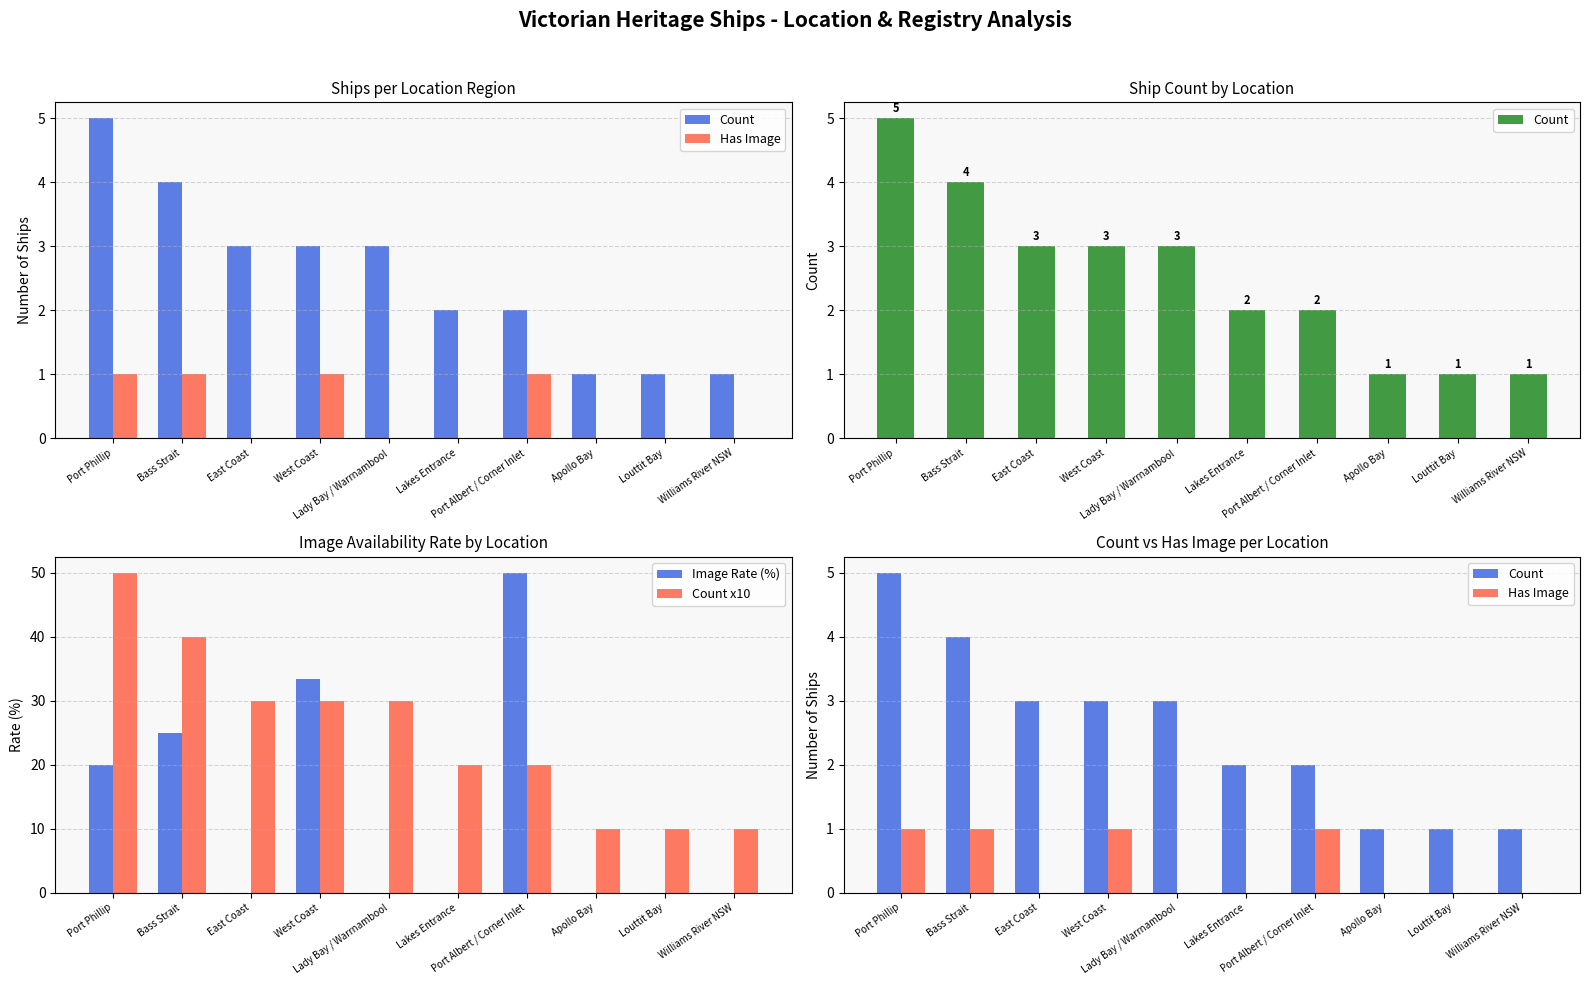

Count the number of categories in the chart.

10